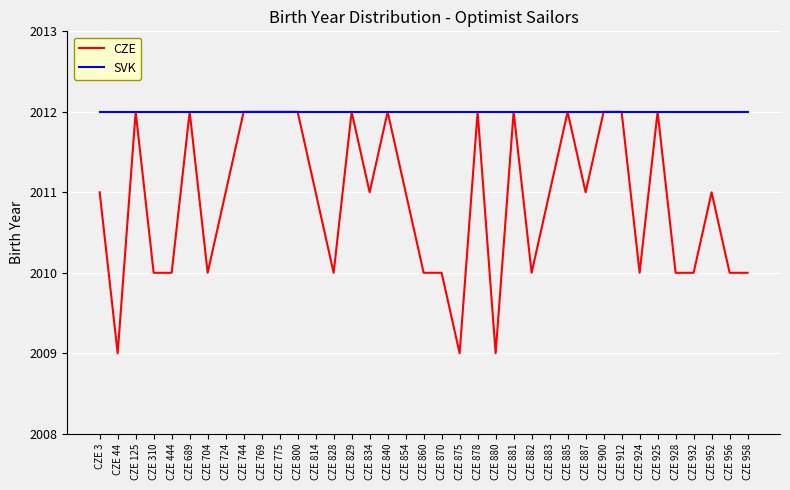

What is the difference between the second highest and minimum values in the CZE series?

3